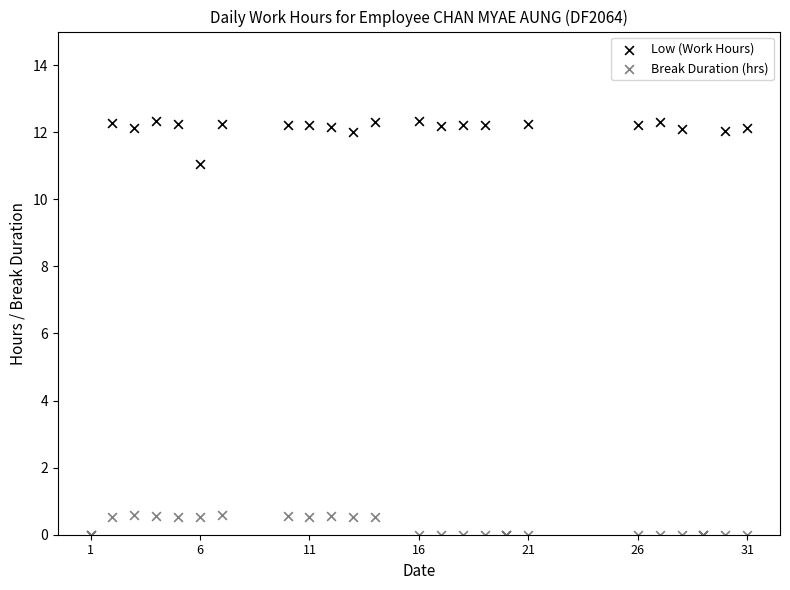

Across all series, what Y value is closest to 6?

11.1